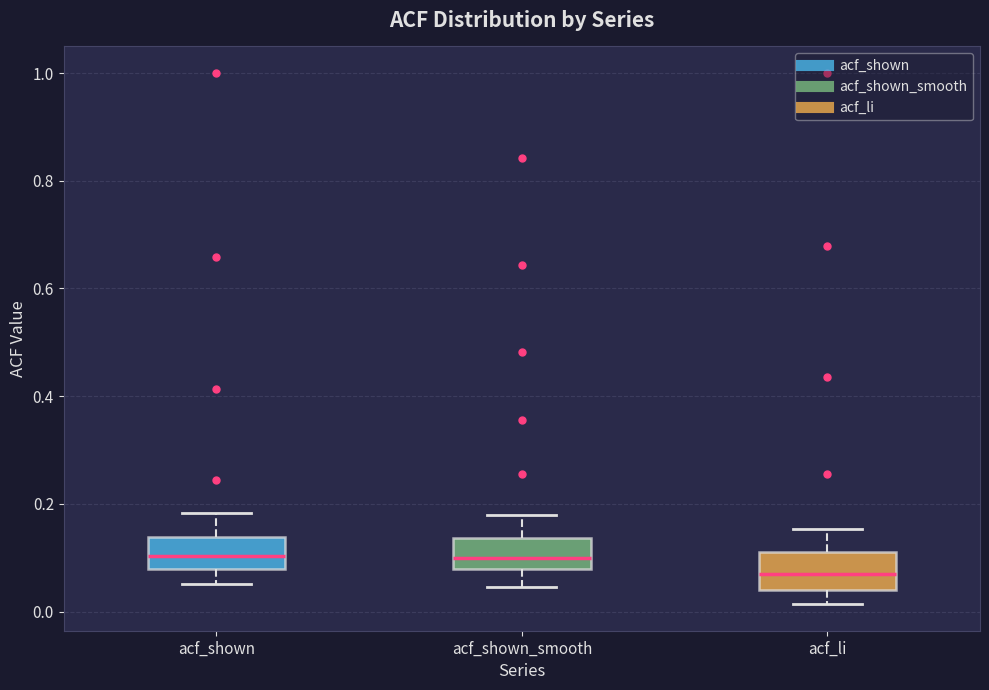

Reading left to right, transcribe this box plot: for each box, give where its median line is, the range the box spans, and where its two whiskers end, as read against the y-axis. The values are not printed on the chart, so give them approximately, as read against the axis.

acf_shown: median 0.10, box 0.08 to 0.14, whiskers 0.06 to 0.18
acf_shown_smooth: median 0.10, box 0.08 to 0.14, whiskers 0.04 to 0.18
acf_li: median 0.06, box 0.04 to 0.12, whiskers 0.02 to 0.16